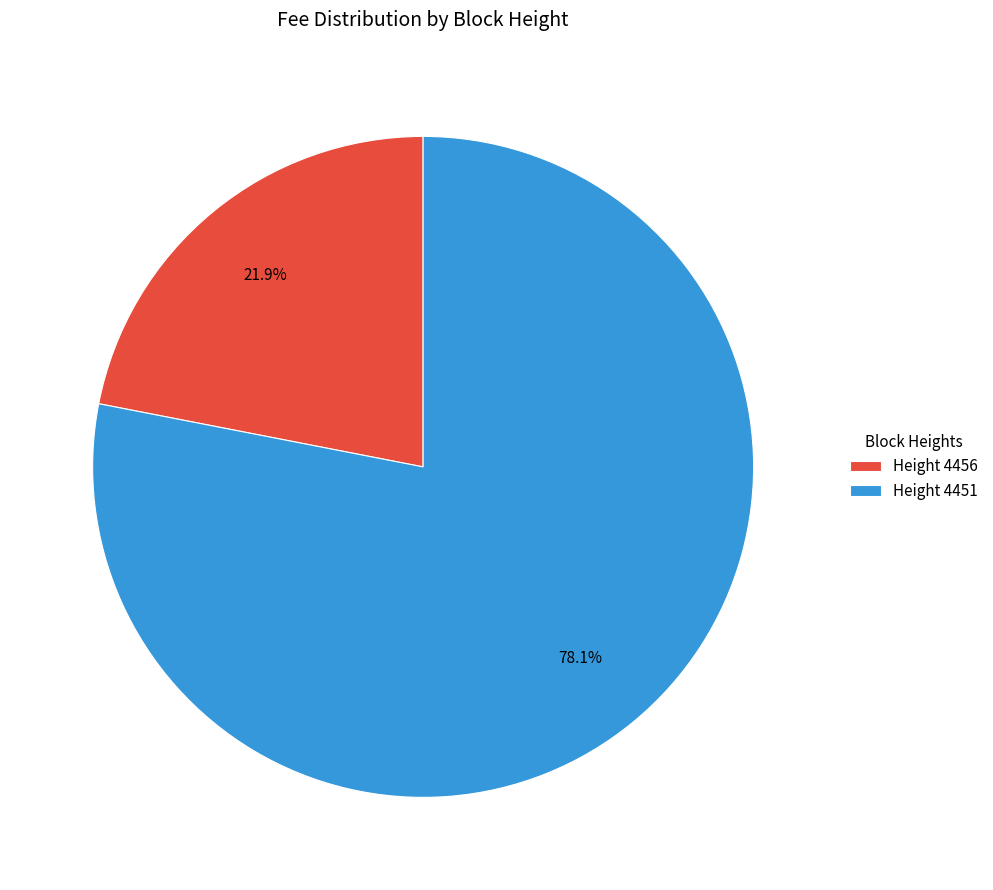

To the nearest percent, what is the difference between the largest and smallest slice percentages?

56%